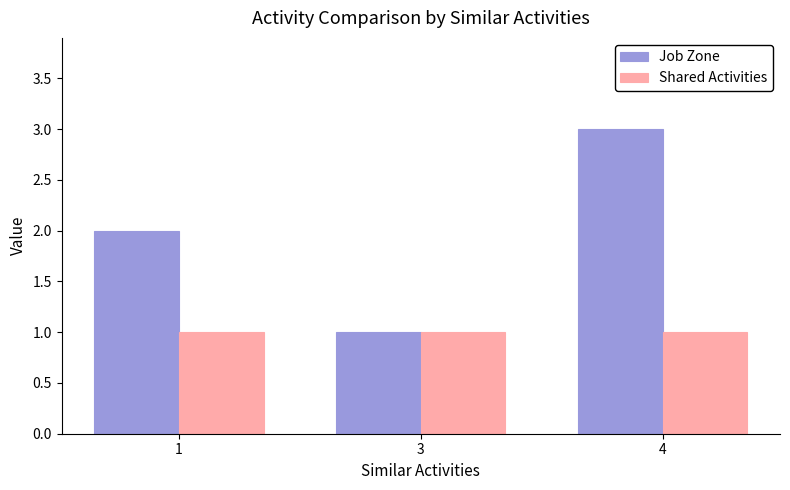

Which series has the largest total across all categories?

Job Zone